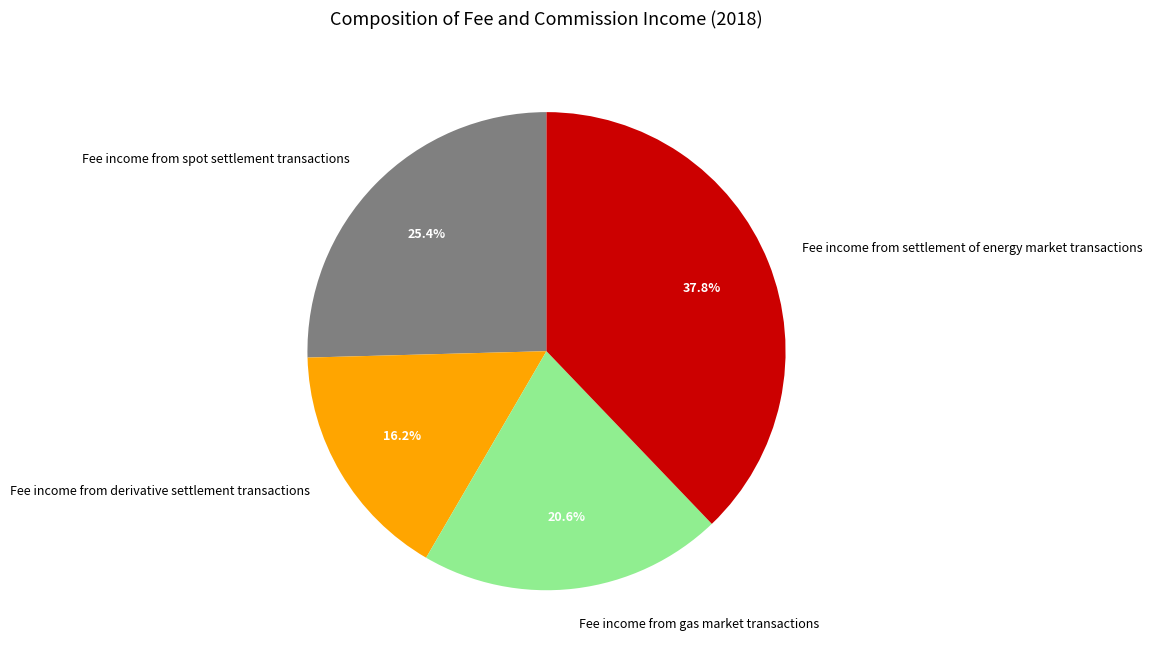

The Fee income from gas market transactions slice represents 29% of the pie. True or false?

False